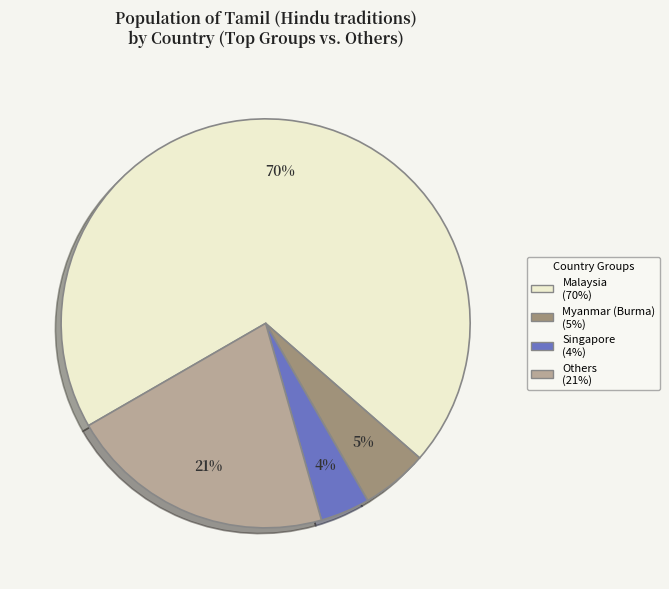

Does any single category account for the majority?

Yes